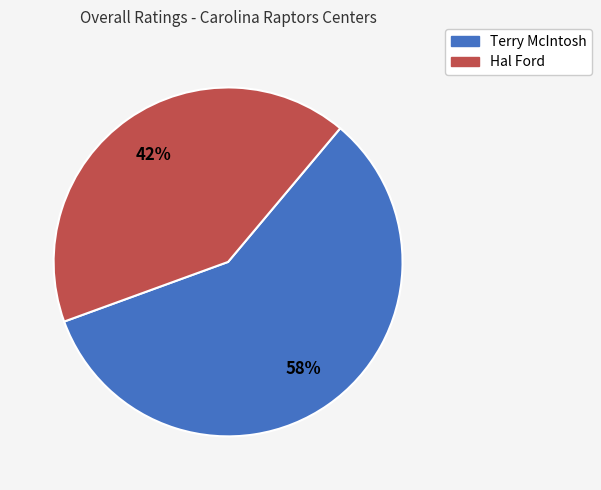

True or false: Terry McIntosh accounts for 47% of the total.

False